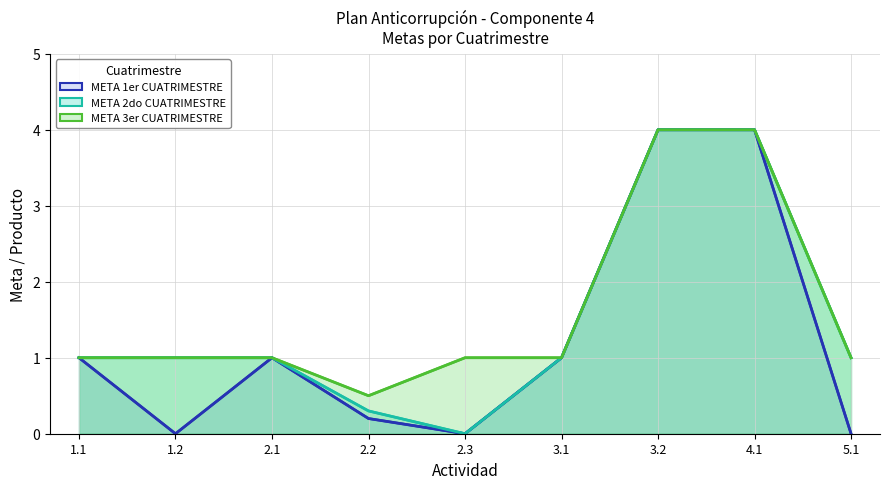

True or false: META 2do CUATRIMESTRE and META 3er CUATRIMESTRE cross at least once.

False